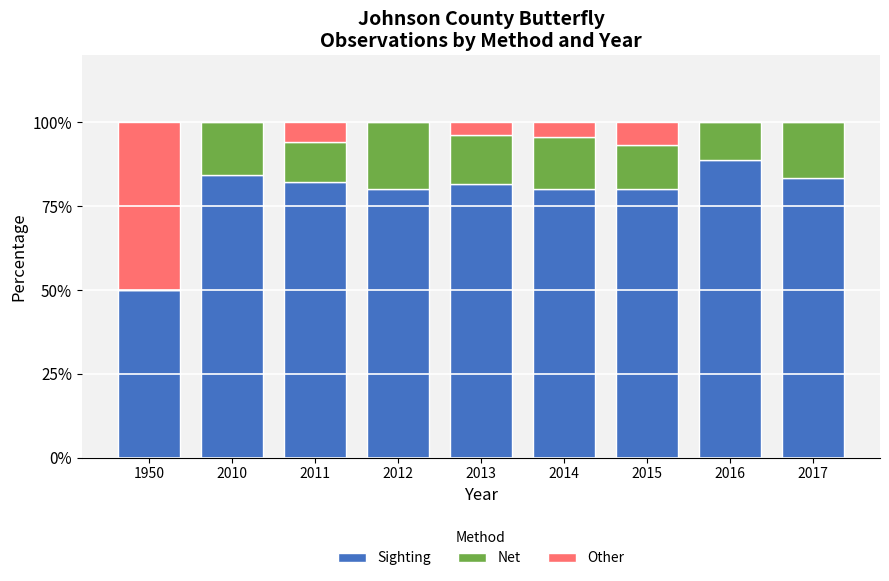

What is the sum of the Sighting values at 2015 and 2010?

164.2